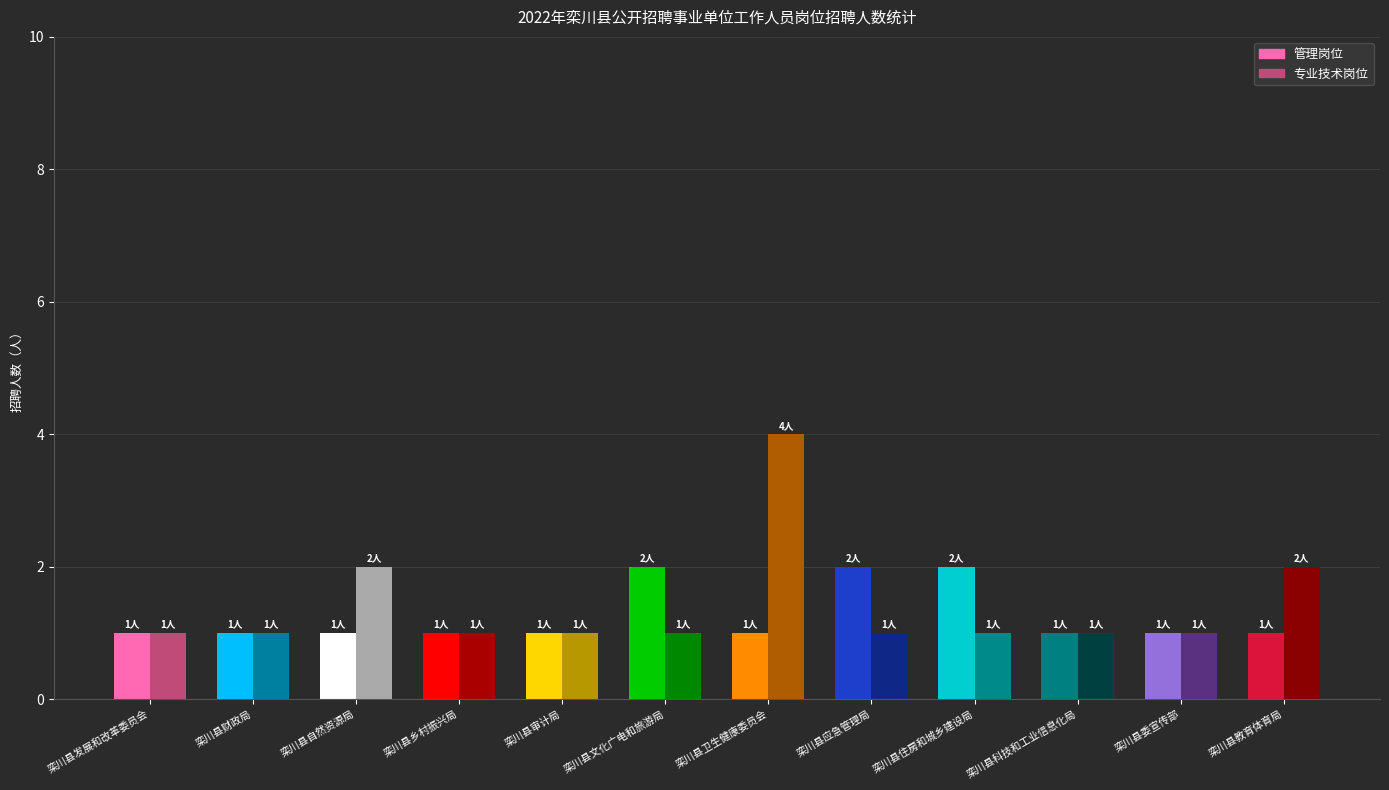

Is the value of 管理岗位 at 栾川县委宣传部 greater than the value of 专业技术岗位 at 栾川县财政局?

No